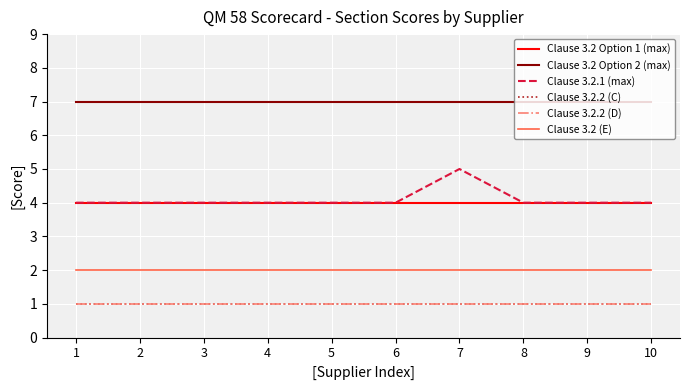

How many lines are shown in the chart?

6